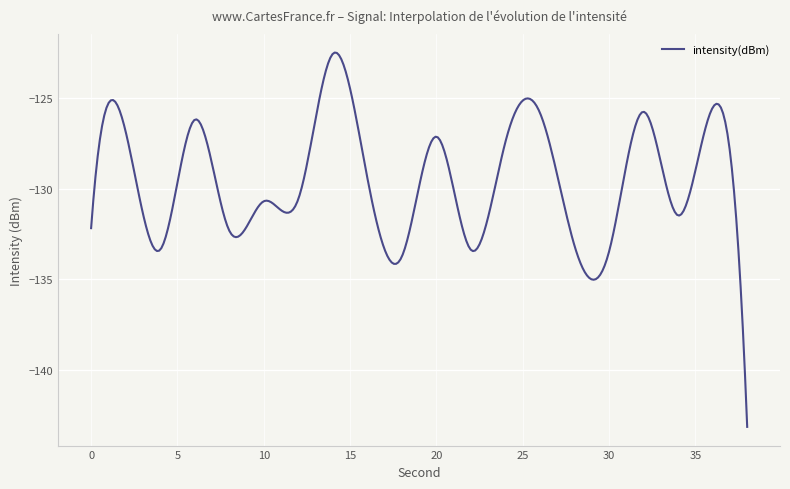

What is the difference between the maximum and minimum values?

20.7